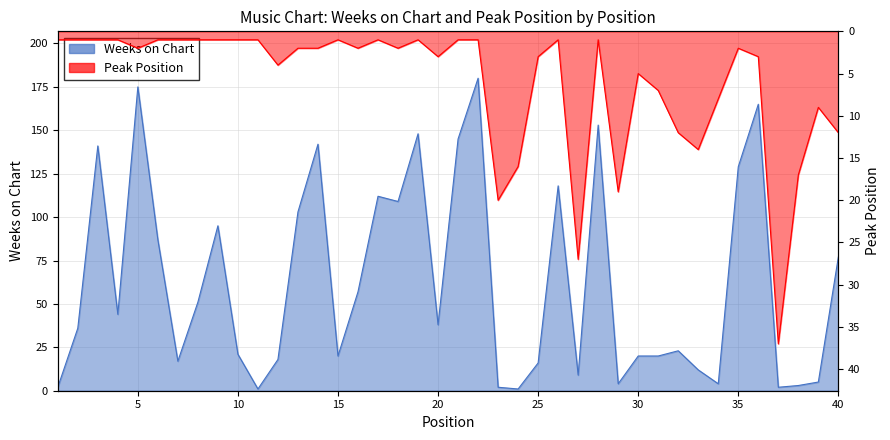

Is the value of Peak Position at 40 greater than the value of Weeks on Chart at 27?

Yes